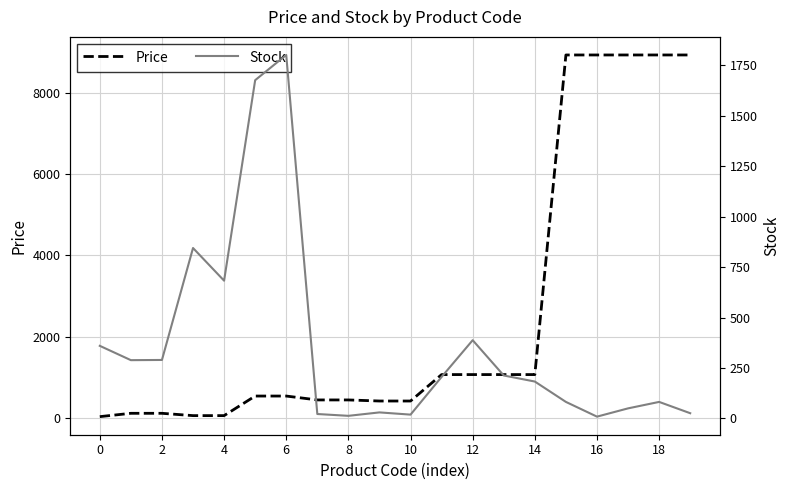

What is the maximum value for Price?

8934.1